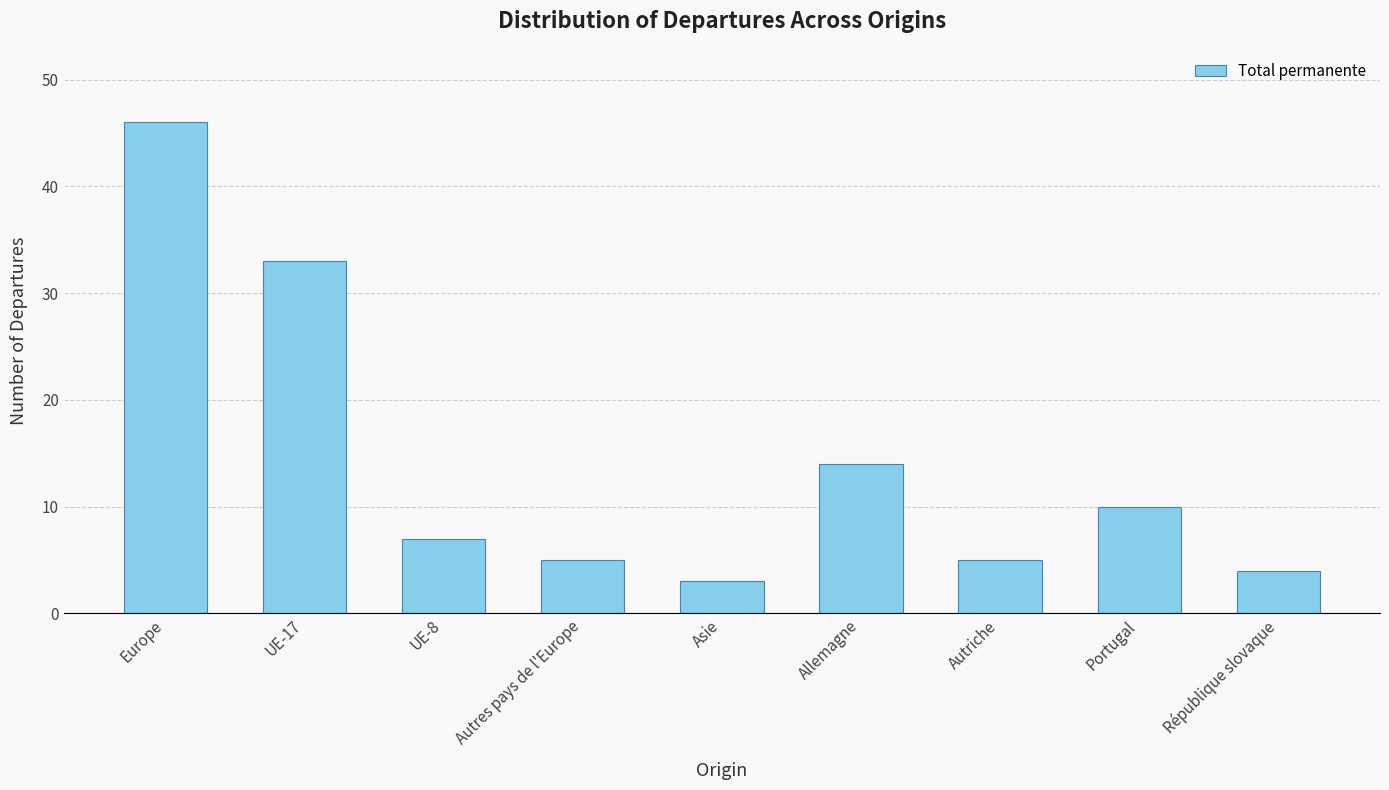

What is the change in value from Autriche to République slovaque?

-1